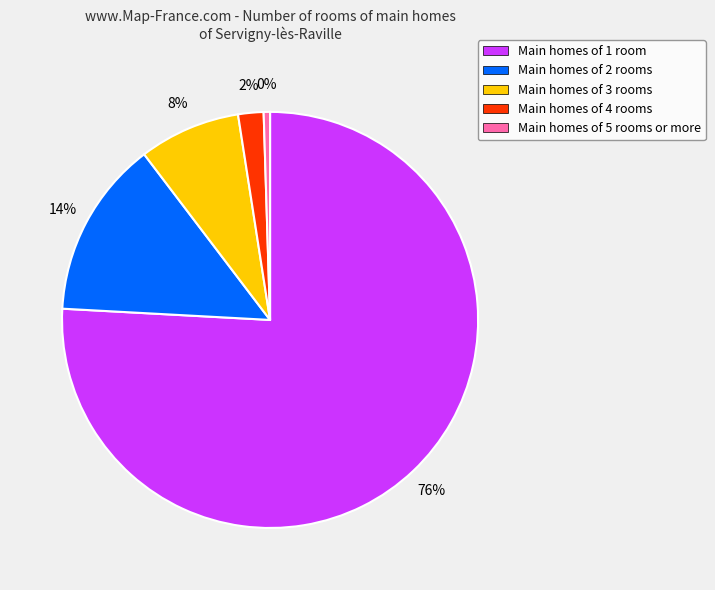

To the nearest percent, what is the average slice percentage?

20%